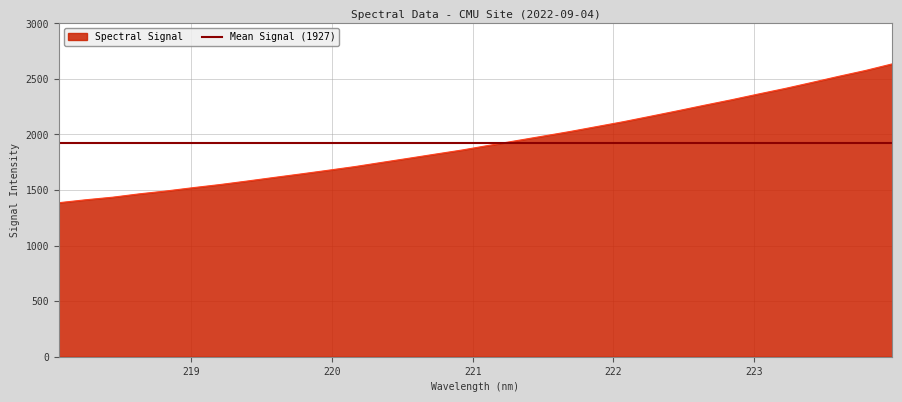

What is the difference between the maximum and minimum values?

1249.3